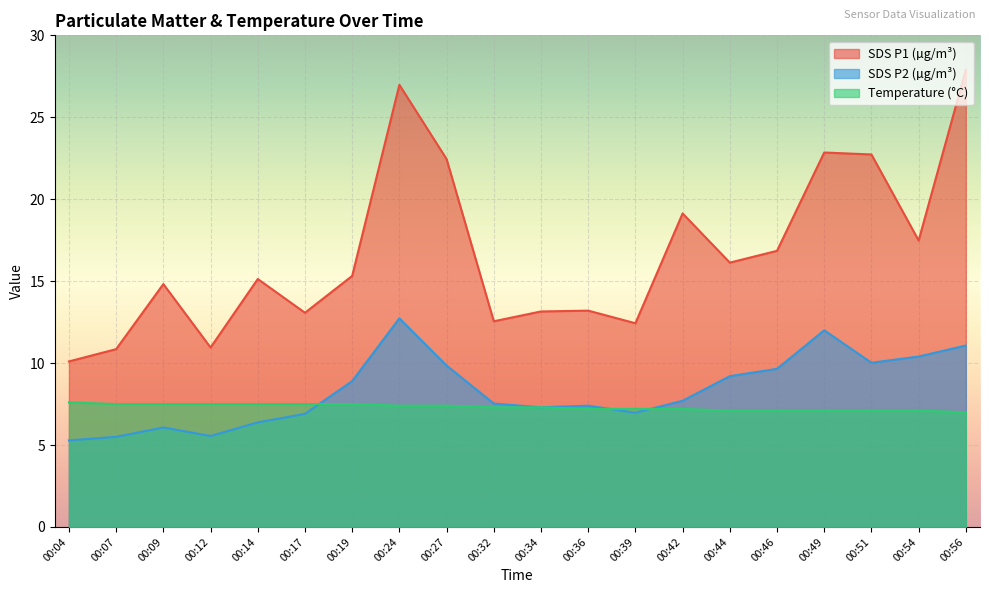

What is the total value across all series at 00:36?

27.8